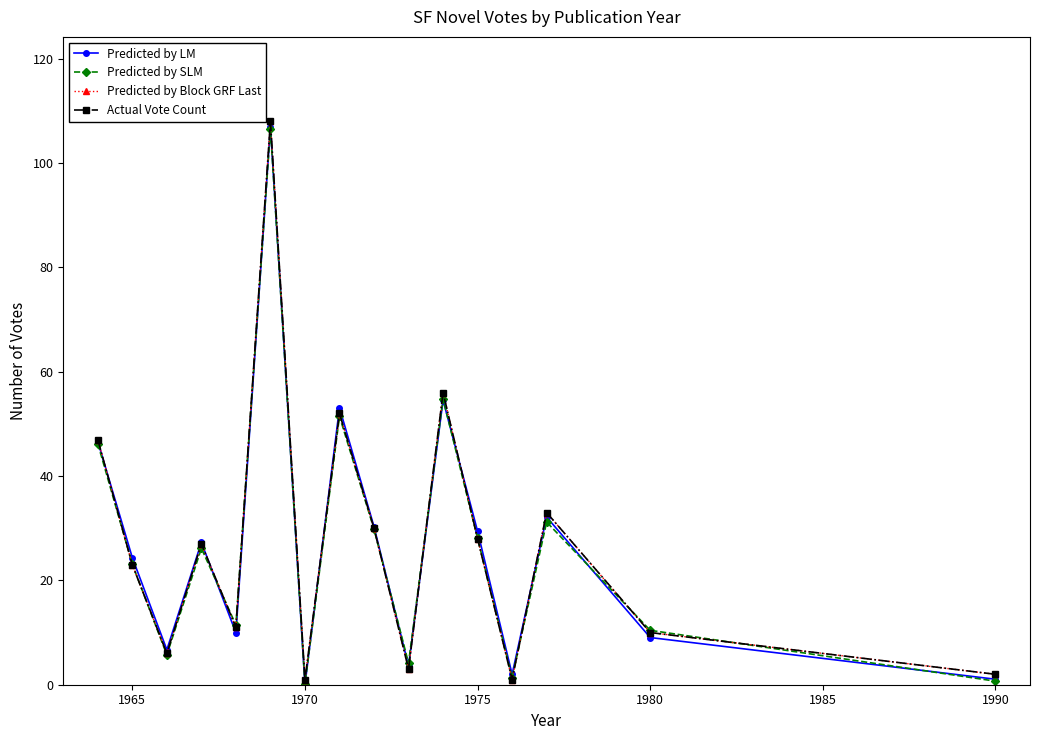

Is this an area chart (filled region under the line)?

No